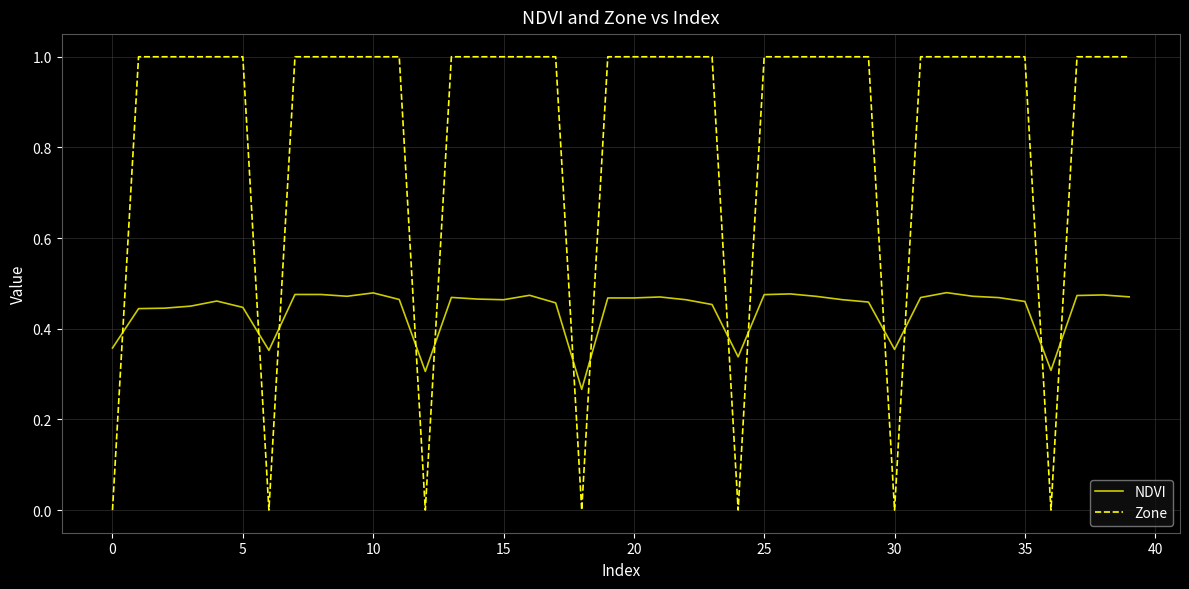

What is the greatest value displayed?

1.0